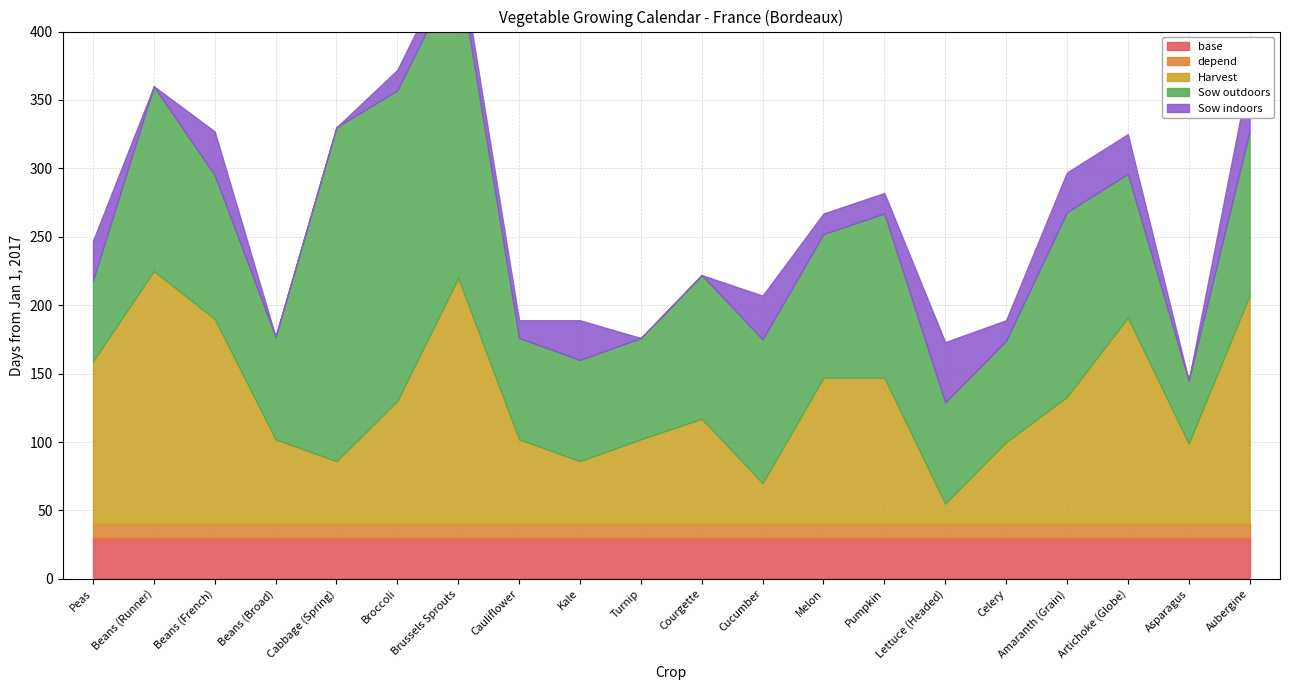

List the series in order of their peak value, highest first.

Sow outdoors, Harvest, Sow indoors, base, depend